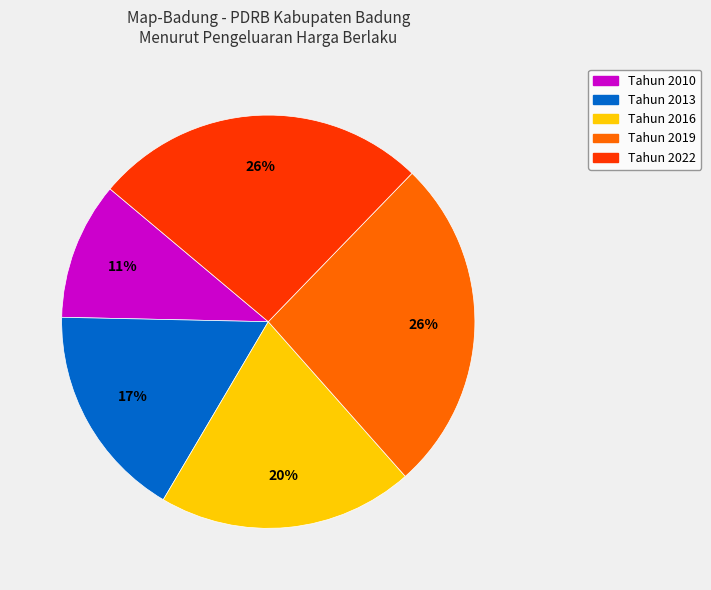

Is the sum of Tahun 2016 and Tahun 2019 greater than half?

No